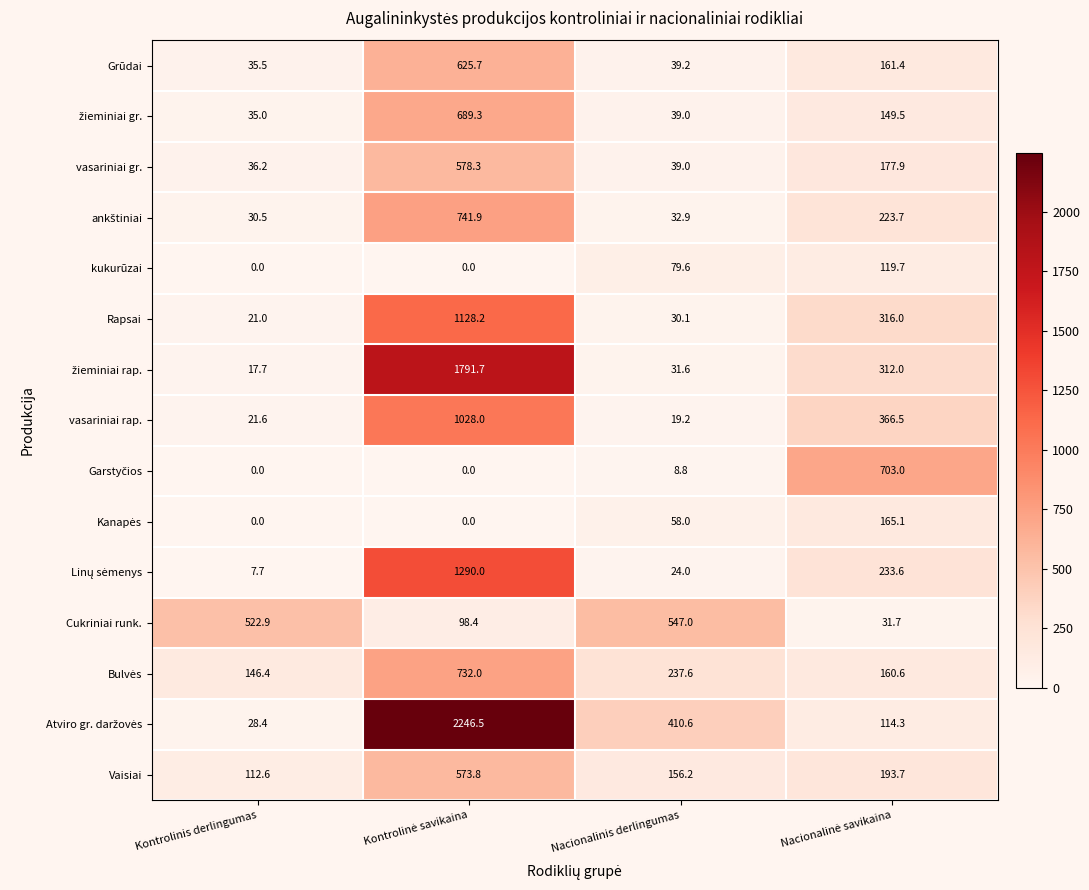

What is the approximate value of kukurūzai at Nacionalinis derlingumas?

79.6